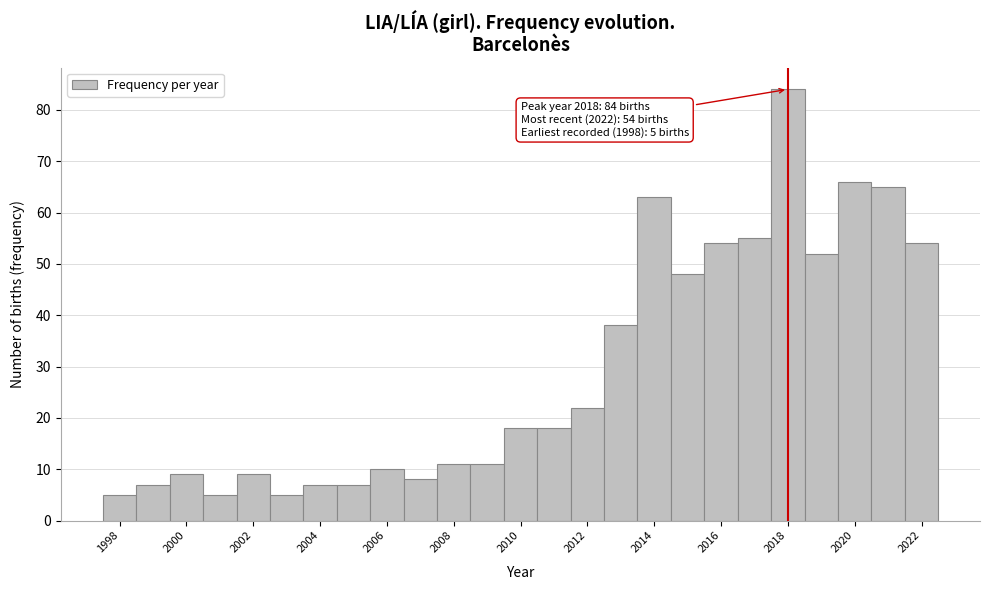

Which range on the x-axis has the tallest bar?

2017.5 to 2018.5